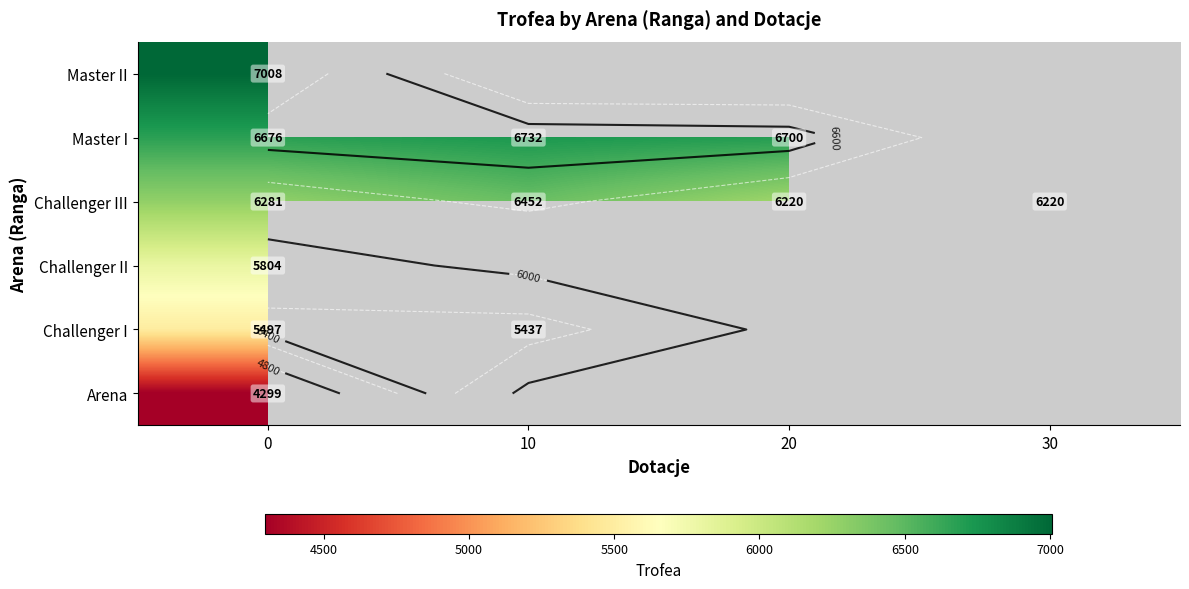

Which series has the largest total across all categories?

Challenger III